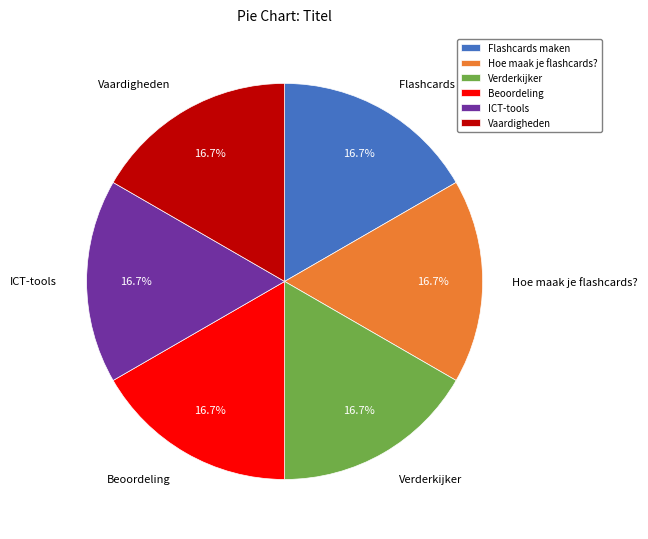

Does Verderkijker account for over 50% of the chart?

No